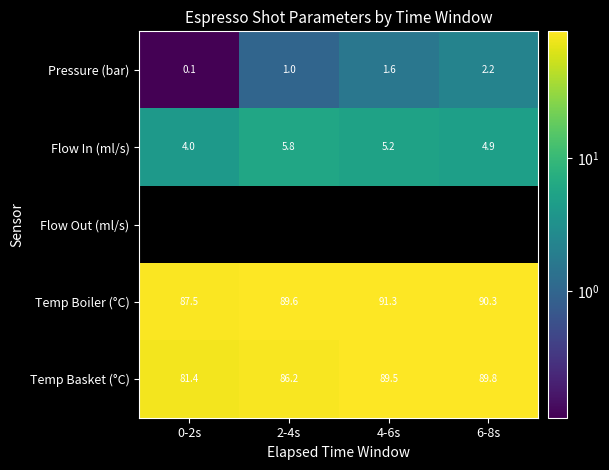

Which category has the highest value in the Temp Basket (°C) series?

6-8s